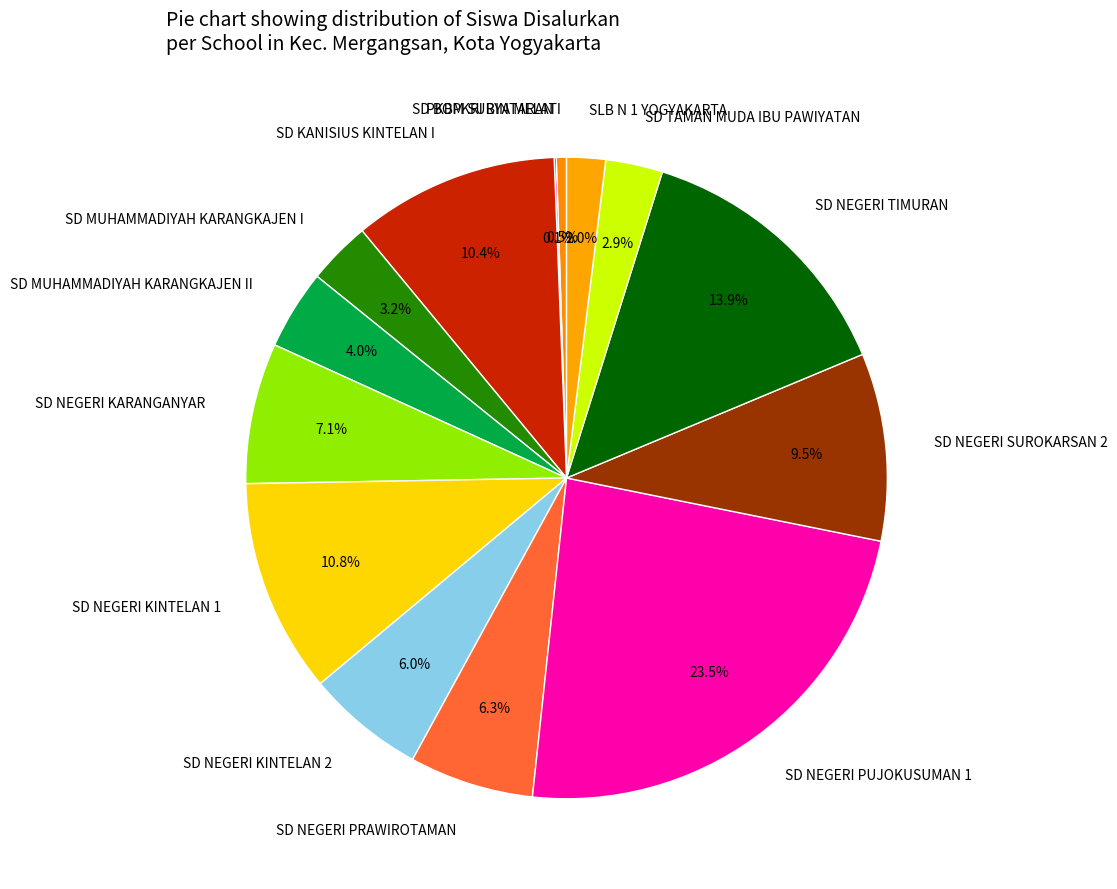

Approximately how many times larger is the value at SD NEGERI PUJOKUSUMAN 1 compared to SD NEGERI KINTELAN 1?

2.2